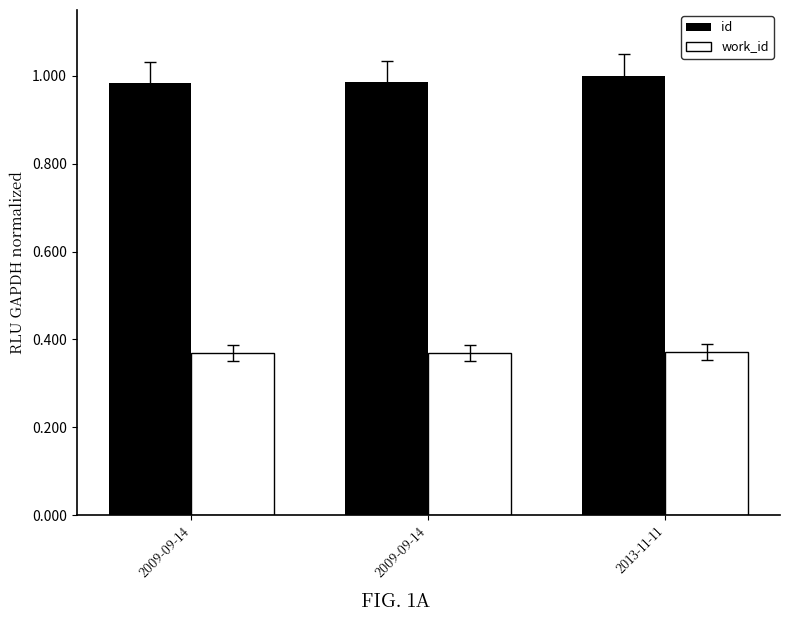

List the series in order of their peak value, lowest first.

work_id, id